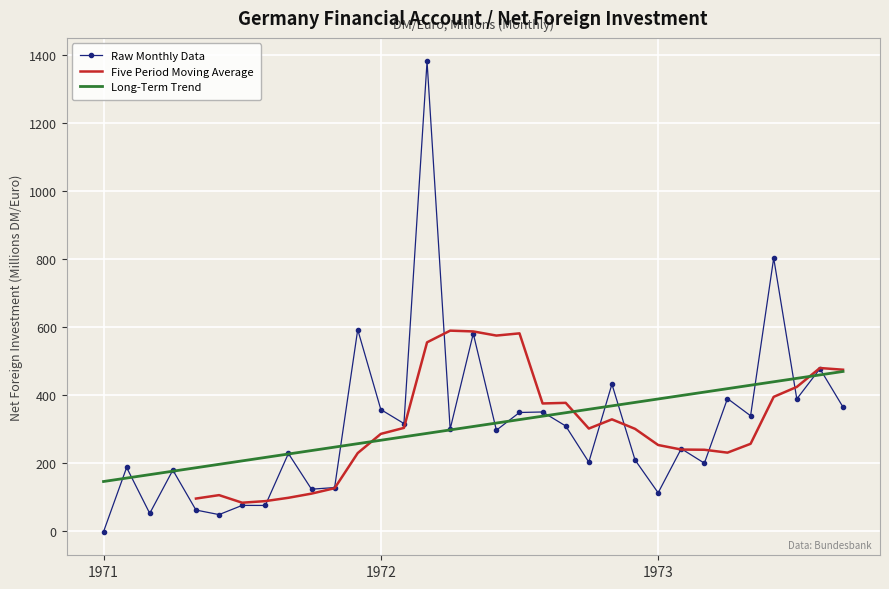

What is the ratio of the value at 1973-06 to the value at 1971-11?

6.3